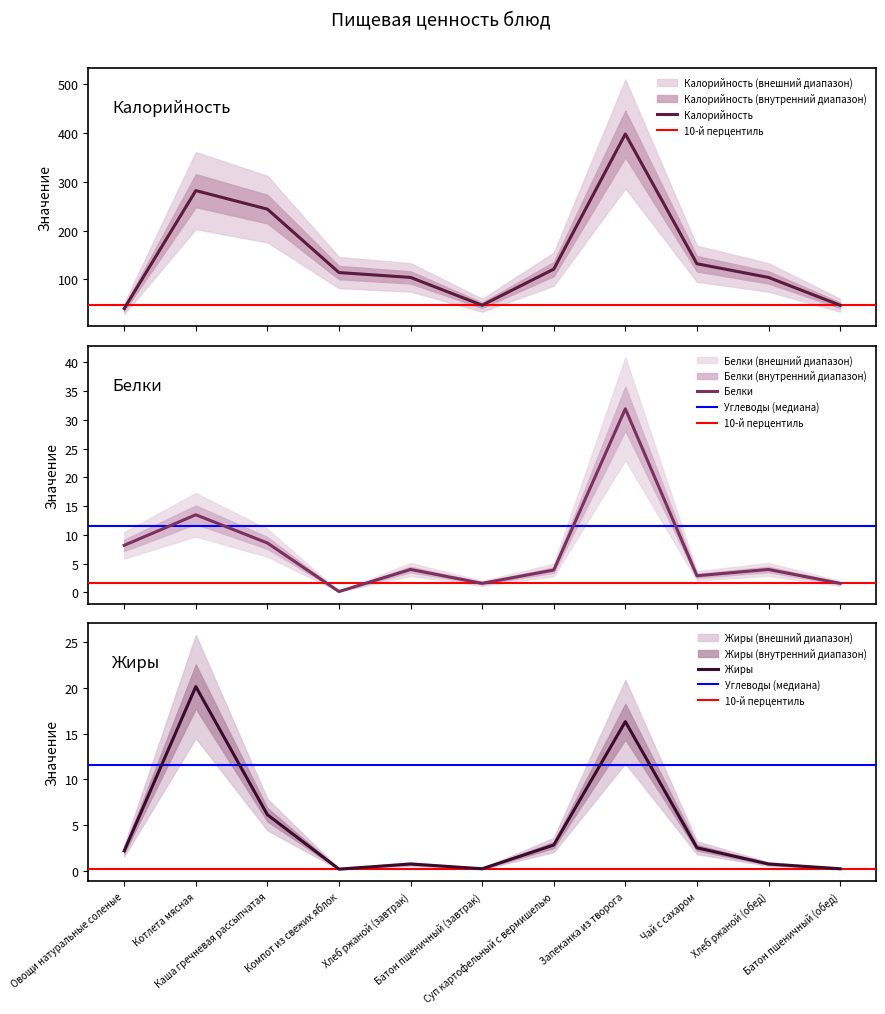

How many series are shown in this chart?

3